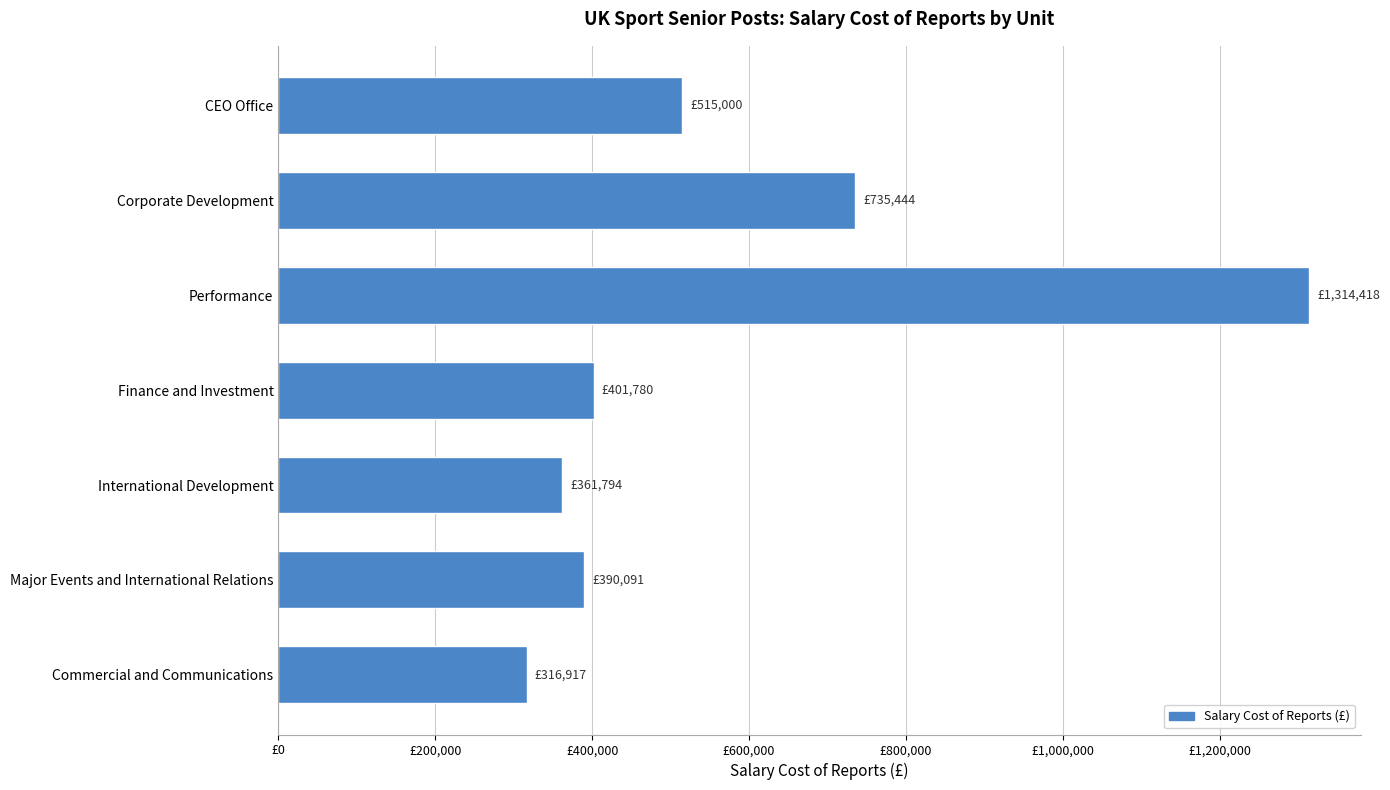

Are the bars horizontal?

Yes